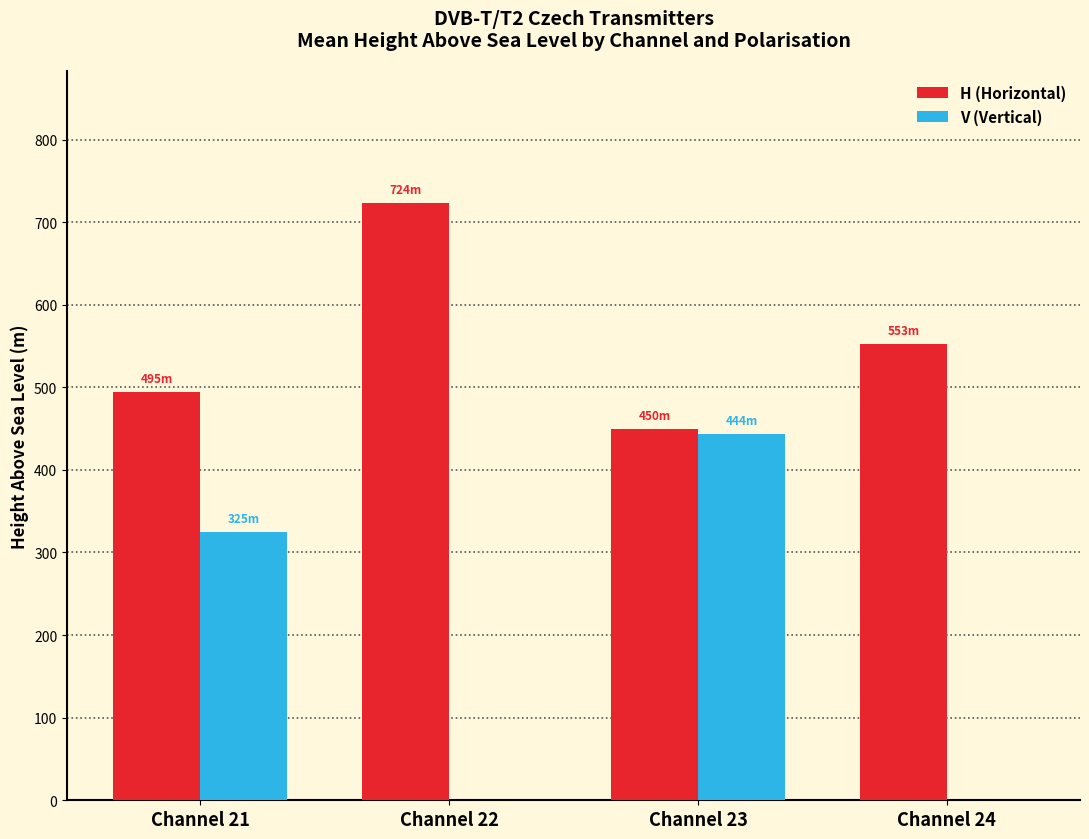

How many series are shown in this chart?

2